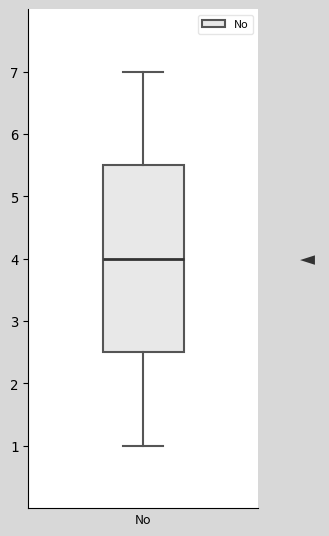

Read this box plot against the y-axis: the position of the median line, the range covered by the box, and the ends of both whiskers. The values are not printed on the chart, so give them approximately, as read against the axis.

median 4.0, box 2.5 to 5.5, whiskers 1.0 to 7.0